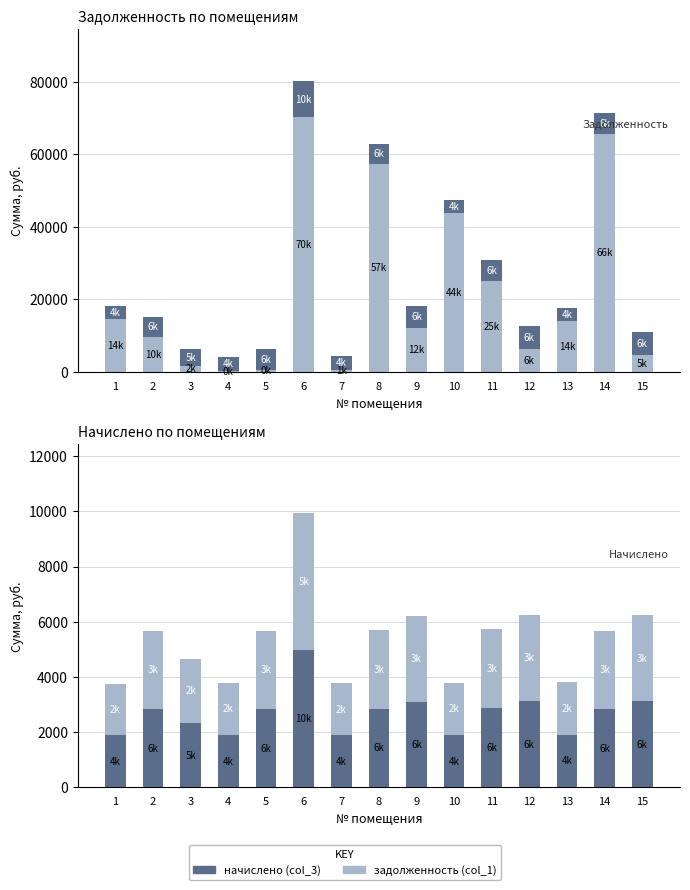

Where is задолженность (col_1) nearest to the value 35274?

10